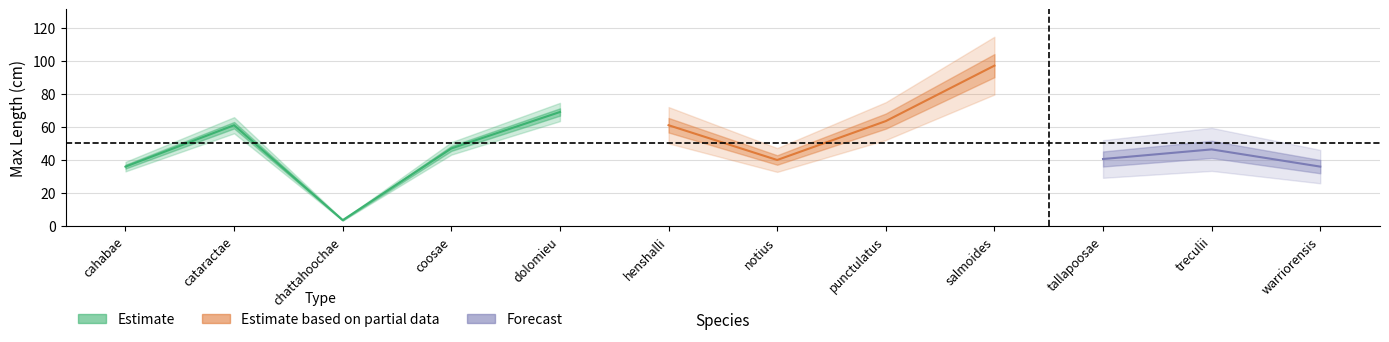

What position from the right is cataractae?

11